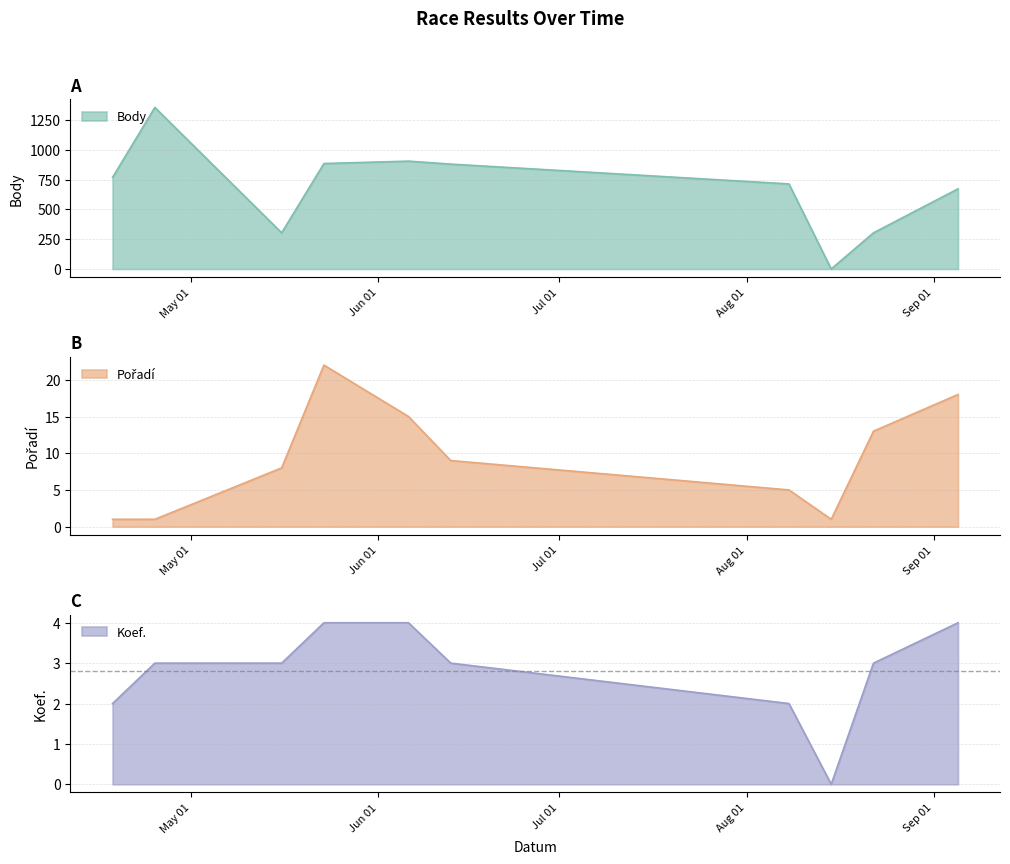

Reading left to right, list all the values displayed in this chart.

Body: 768	1354	303	884	904	879	713	0	303	672
Pořadí: 1	1	8	22	15	9	5	1	13	18
Koef.: 2	3	3	4	4	3	2	0	3	4